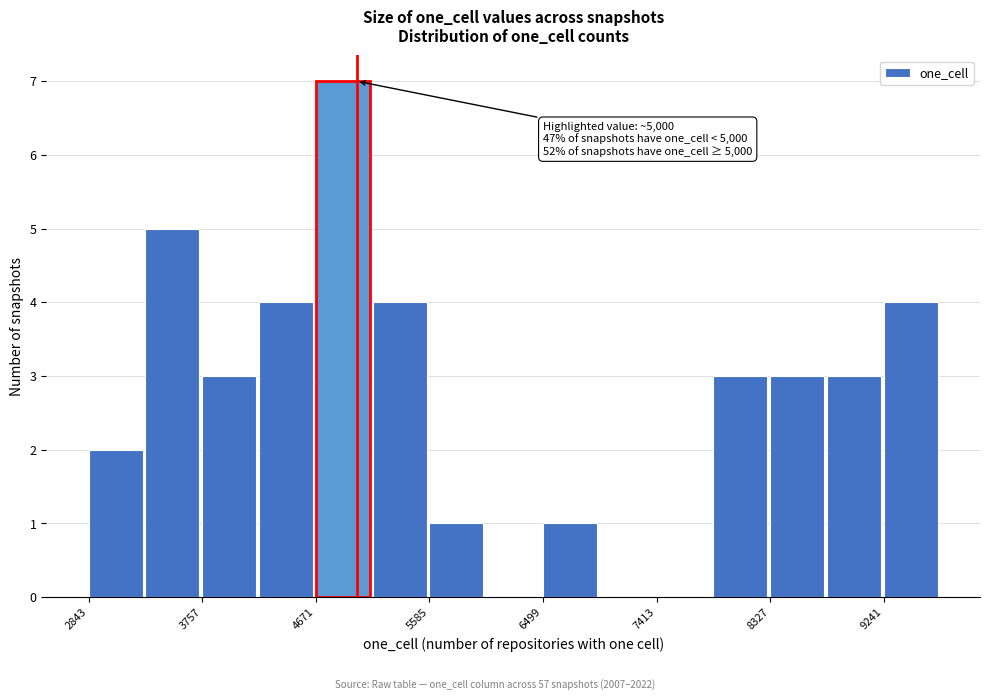

Over which range of the x-axis is the bar tallest?

4700 to 5100